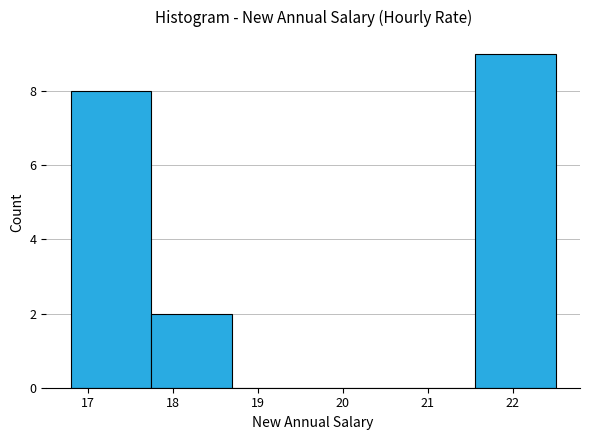

Reading left to right, list every bar in this chart as the range it spans on the x-axis followed by its height. Neither the bar edges nor the heights are printed on the chart, so give them approximately, as read against the axes.

16.8 to 17.7: 8
17.7 to 18.7: 2
18.7 to 19.7: 0
19.7 to 20.6: 0
20.6 to 21.6: 0
21.6 to 22.5: 9